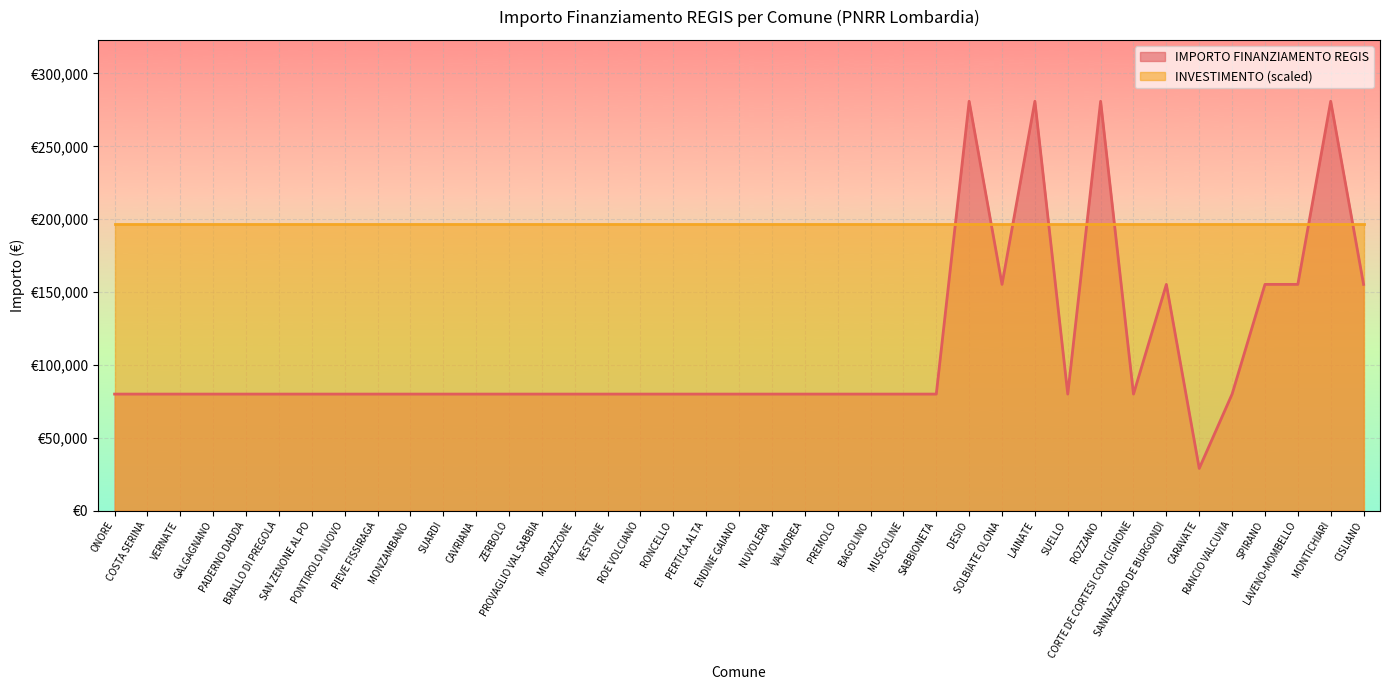

The value at ENDINE GAIANO is 79922. True or false?

True